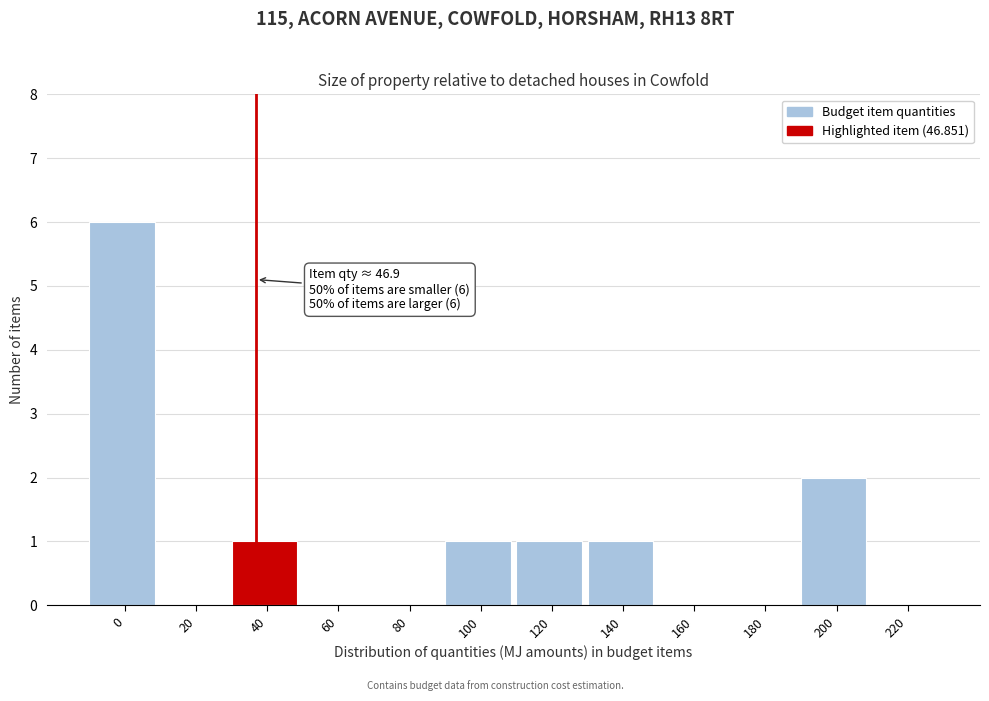

Reading left to right, list all the values displayed in this chart.

0=6	20=0	40=1	60=0	80=0	100=1	120=1	140=1	160=0	180=0	200=2	220=0